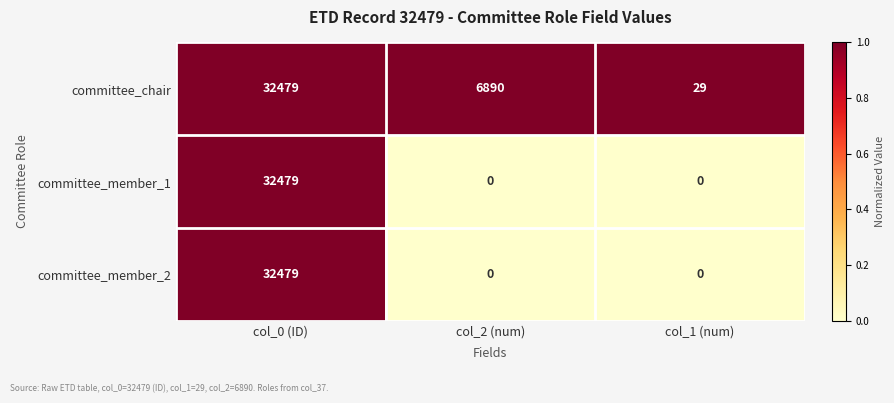

List the labels in order of committee_chair value, smallest first.

col_1 (num), col_2 (num), col_0 (ID)